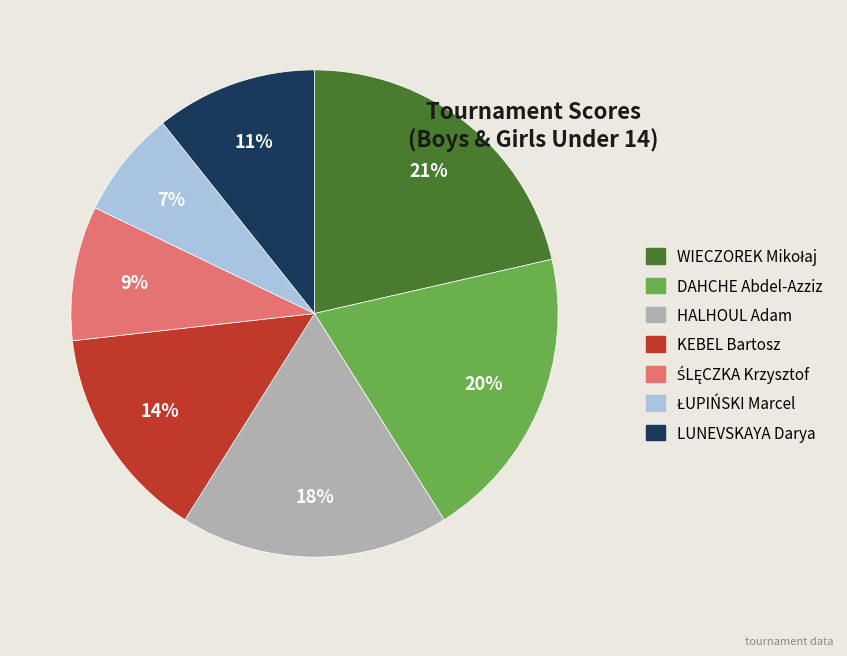

Is the sum of DAHCHE Abdel-Azziz and HALHOUL Adam greater than half?

No